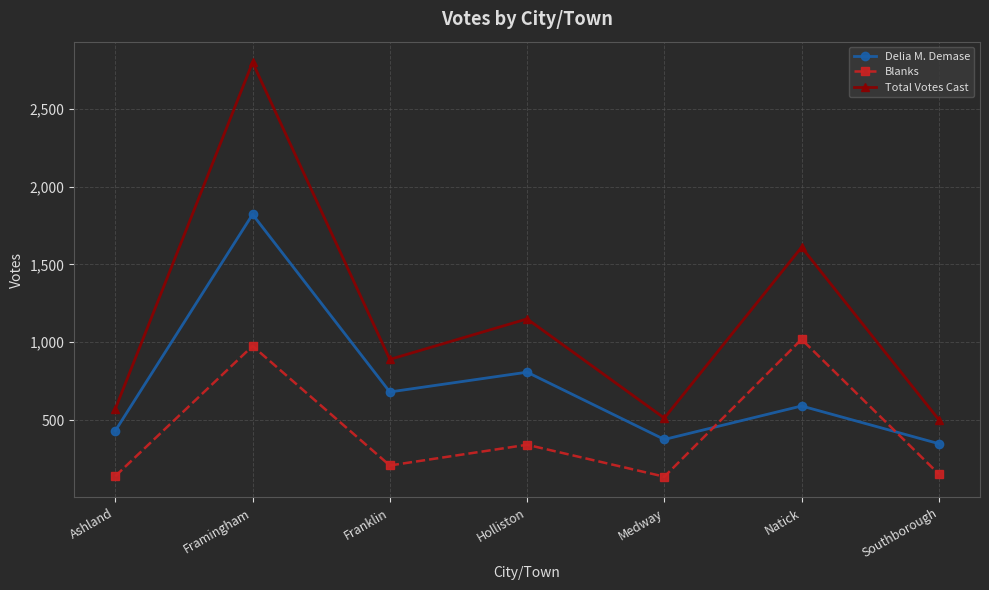

Does the chart have visible grid lines?

Yes